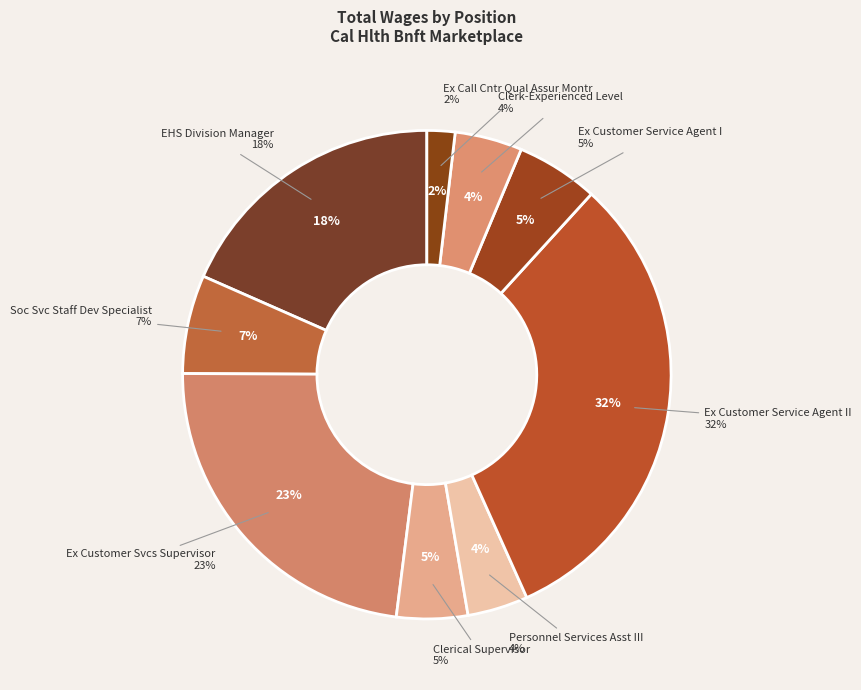

Does Clerk-Experienced Level account for over 50% of the chart?

No